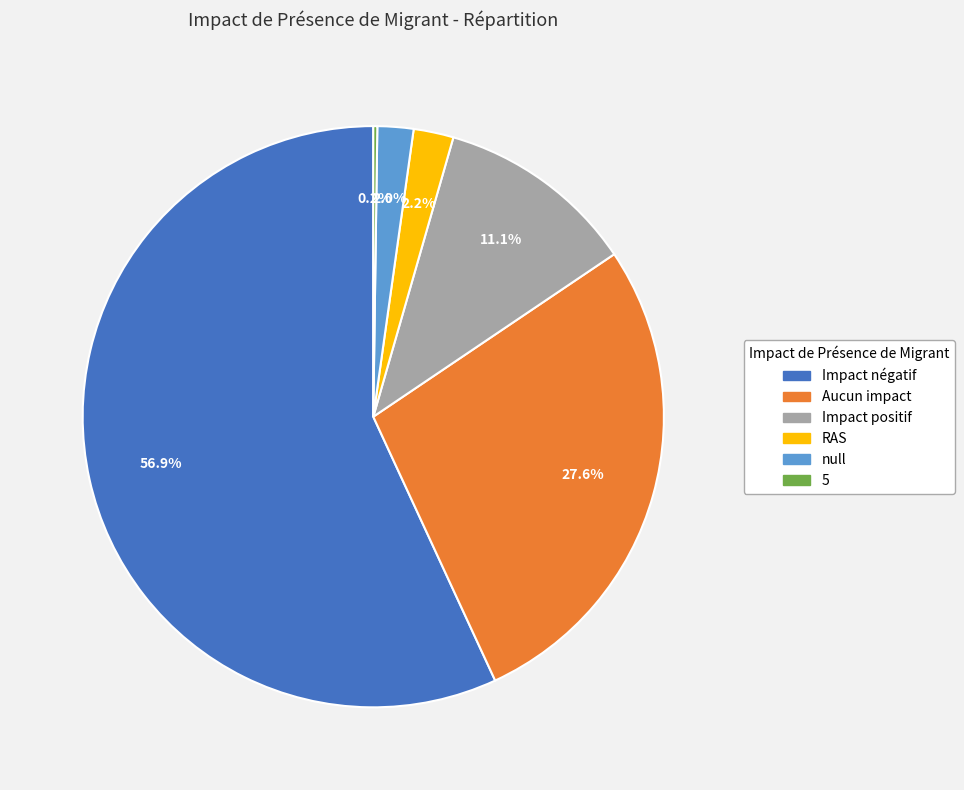

To the nearest percent, what is the combined percentage of null and Impact positif?

13%